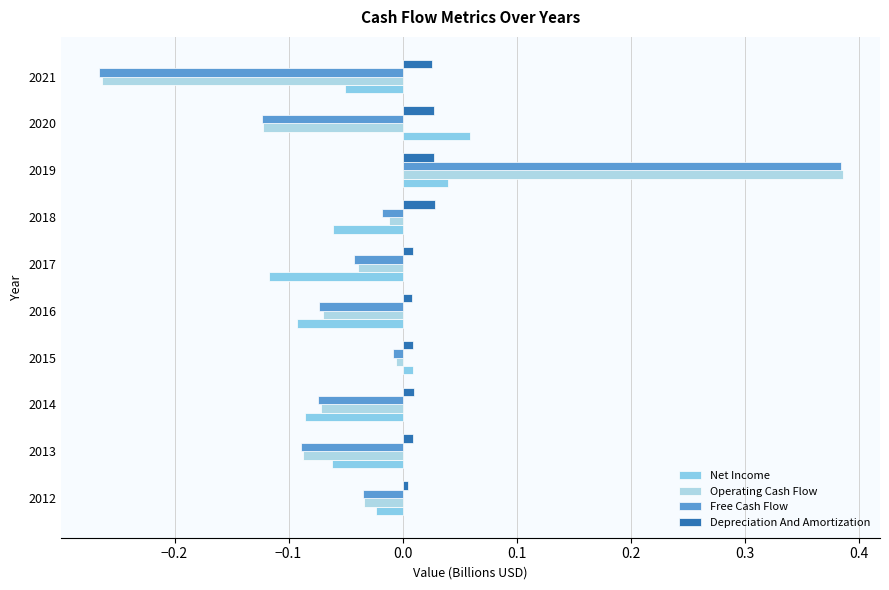

Count the number of data series in this chart.

4